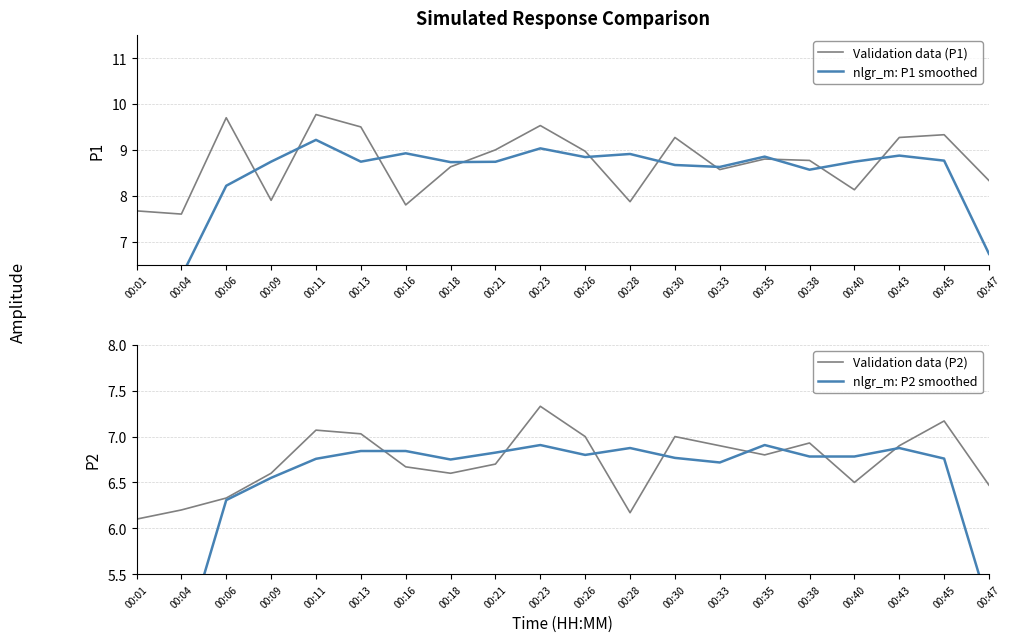

Reading left to right, what are all the values shown in this chart?

Validation data (P1): 00:01=7.7	00:04=7.6	00:06=9.7	00:09=7.9	00:11=9.8	00:13=9.5	00:16=7.8	00:18=8.6	00:21=9.0	00:23=9.5	00:26=9.0	00:28=7.9	00:30=9.3	00:33=8.6	00:35=8.8	00:38=8.8	00:40=8.1	00:43=9.3	00:45=9.3	00:47=8.3
nlgr_m: P1 smoothed: 00:01=3.8	00:04=6.2	00:06=8.2	00:09=8.7	00:11=9.2	00:13=8.7	00:16=8.9	00:18=8.7	00:21=8.7	00:23=9.0	00:26=8.8	00:28=8.9	00:30=8.7	00:33=8.6	00:35=8.9	00:38=8.6	00:40=8.7	00:43=8.9	00:45=8.8	00:47=6.7
Validation data (P2): 00:01=6.1	00:04=6.2	00:06=6.3	00:09=6.6	00:11=7.1	00:13=7.0	00:16=6.7	00:18=6.6	00:21=6.7	00:23=7.3	00:26=7.0	00:28=6.2	00:30=7.0	00:33=6.9	00:35=6.8	00:38=6.9	00:40=6.5	00:43=6.9	00:45=7.2	00:47=6.5
nlgr_m: P2 smoothed: 00:01=3.1	00:04=4.7	00:06=6.3	00:09=6.6	00:11=6.8	00:13=6.8	00:16=6.8	00:18=6.7	00:21=6.8	00:23=6.9	00:26=6.8	00:28=6.9	00:30=6.8	00:33=6.7	00:35=6.9	00:38=6.8	00:40=6.8	00:43=6.9	00:45=6.8	00:47=5.1